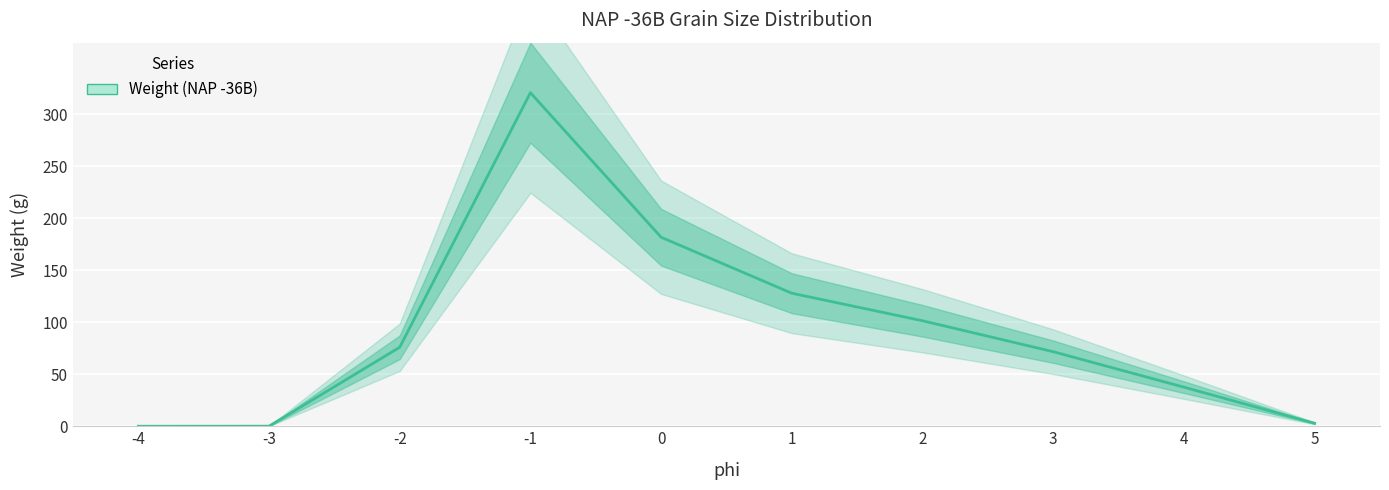

What is the difference between the values at -4 and -1?

320.5